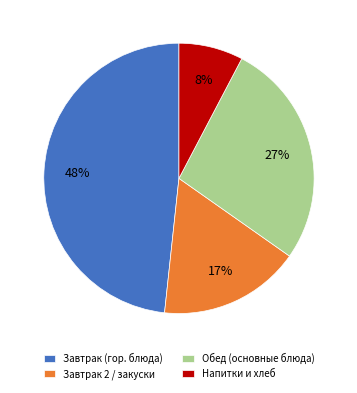

What is the largest slice in the pie chart?

Завтрак (гор. блюда)